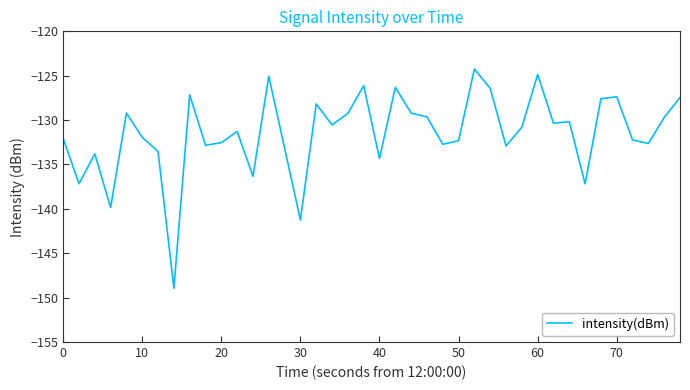

What is the greatest value displayed?

-124.3